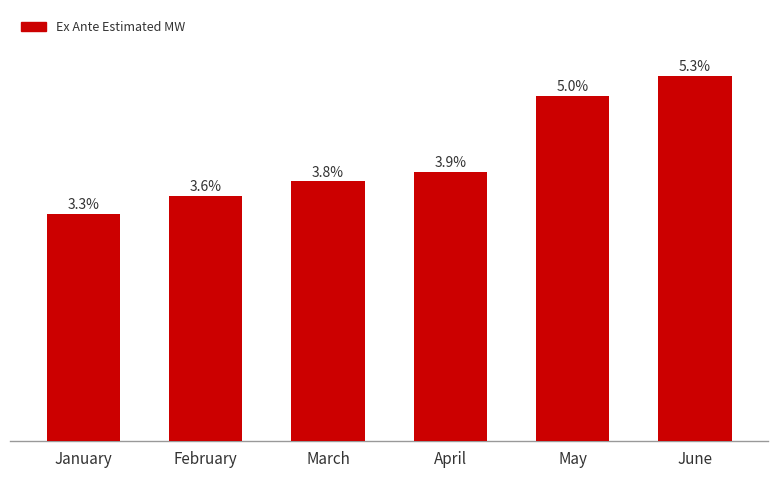

List the labels in order of value, largest first.

June, May, April, March, February, January